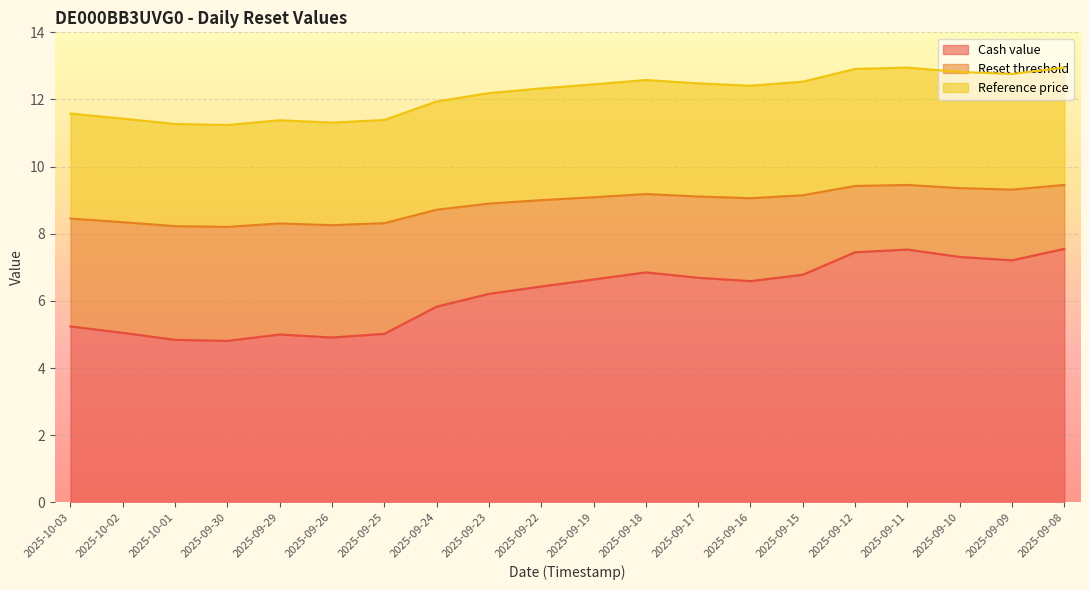

What is the total value across all series at 2025-09-15?

12.5